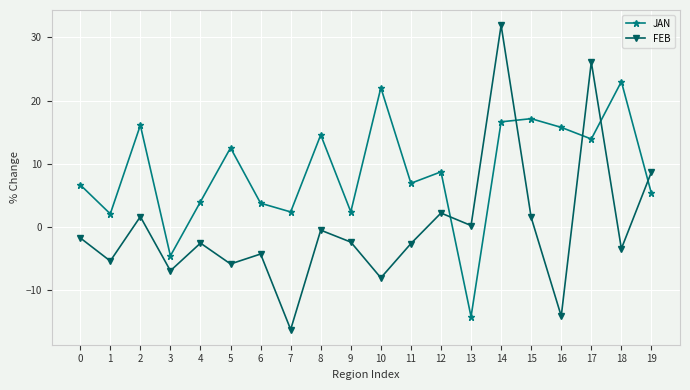

Which series has the largest range (max minus min)?

FEB